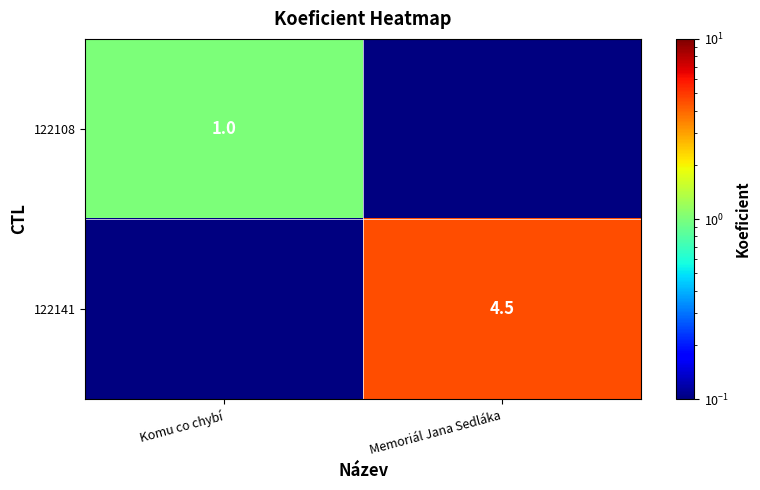

The 122141 series shows 4.5 at Memoriál Jana Sedláka. True or false?

True